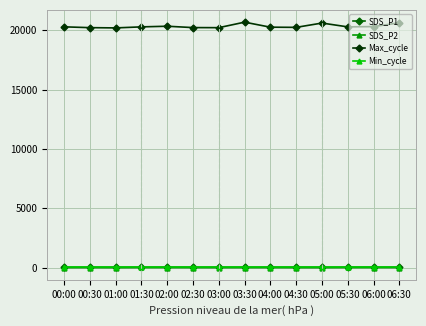

What is the total value across all series at 03:00?

20287.5